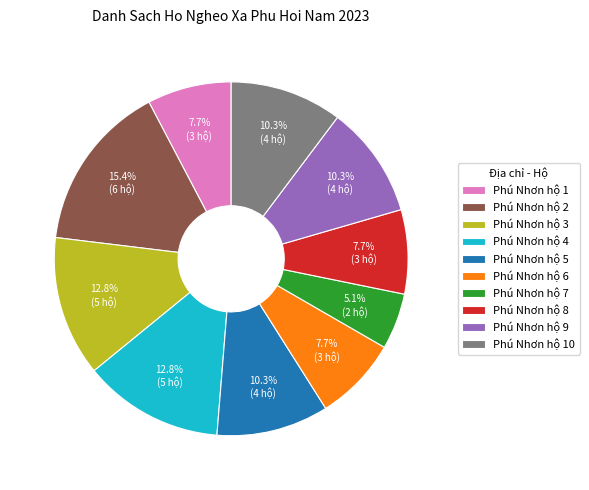

Count the number of slices in the pie.

10